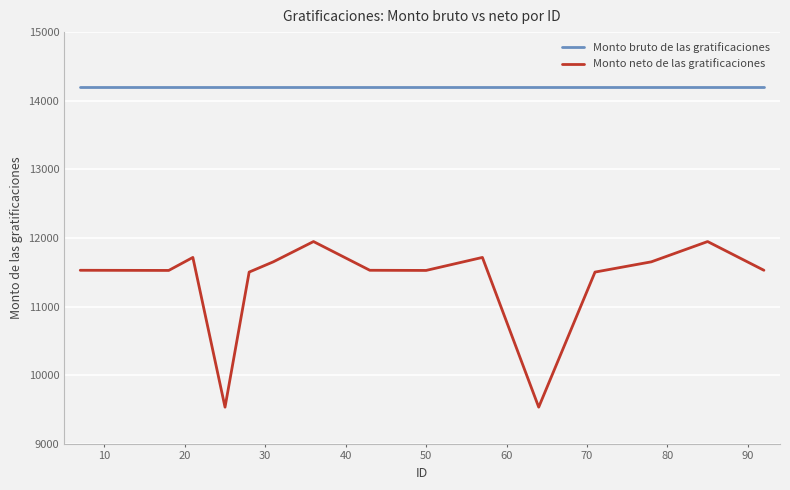

True or false: Monto neto de las gratificaciones and Monto bruto de las gratificaciones cross at least once.

False